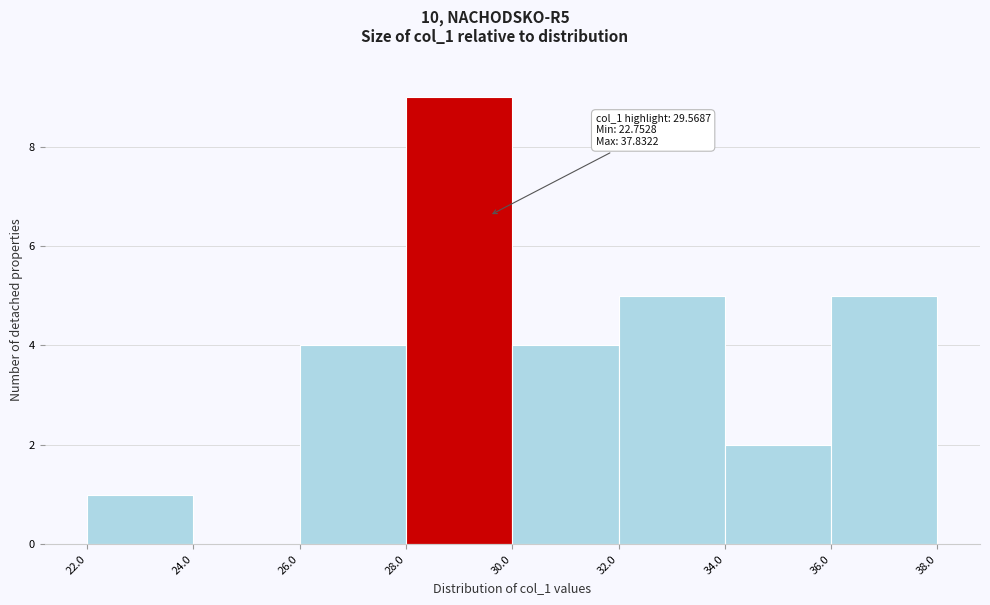

Which range on the x-axis has the tallest bar?

28.0 to 30.0